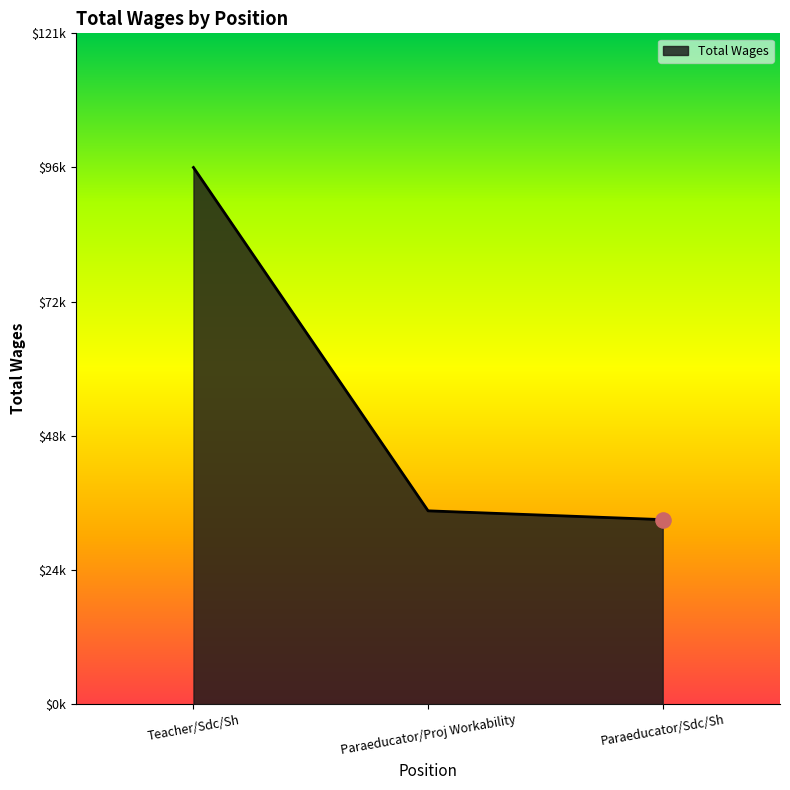

What is the change in value from Teacher/Sdc/Sh to Paraeducator/Sdc/Sh?

-63291